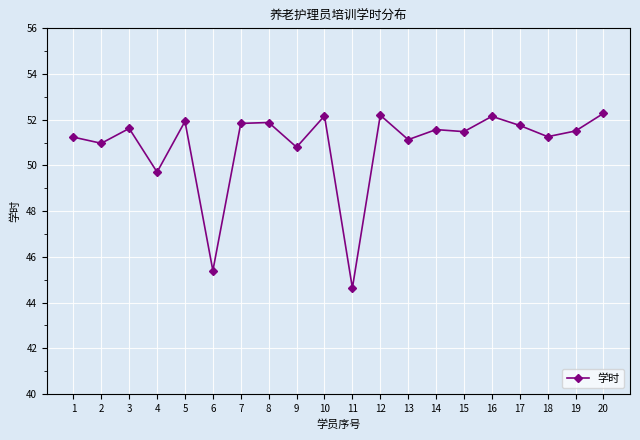

The chart shows a value of 49.7 at 4. True or false?

True